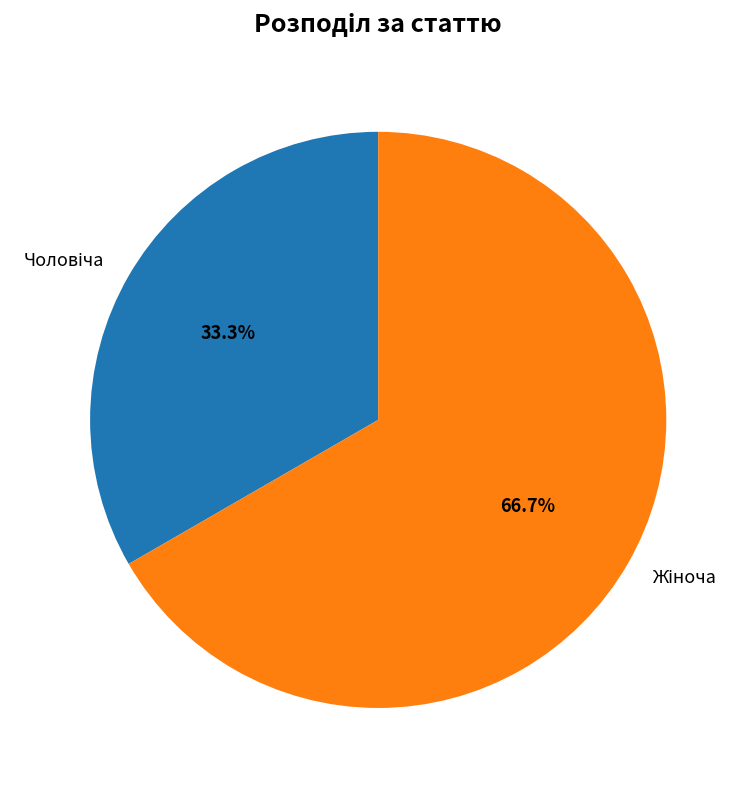

Is there a majority slice in this chart?

Yes